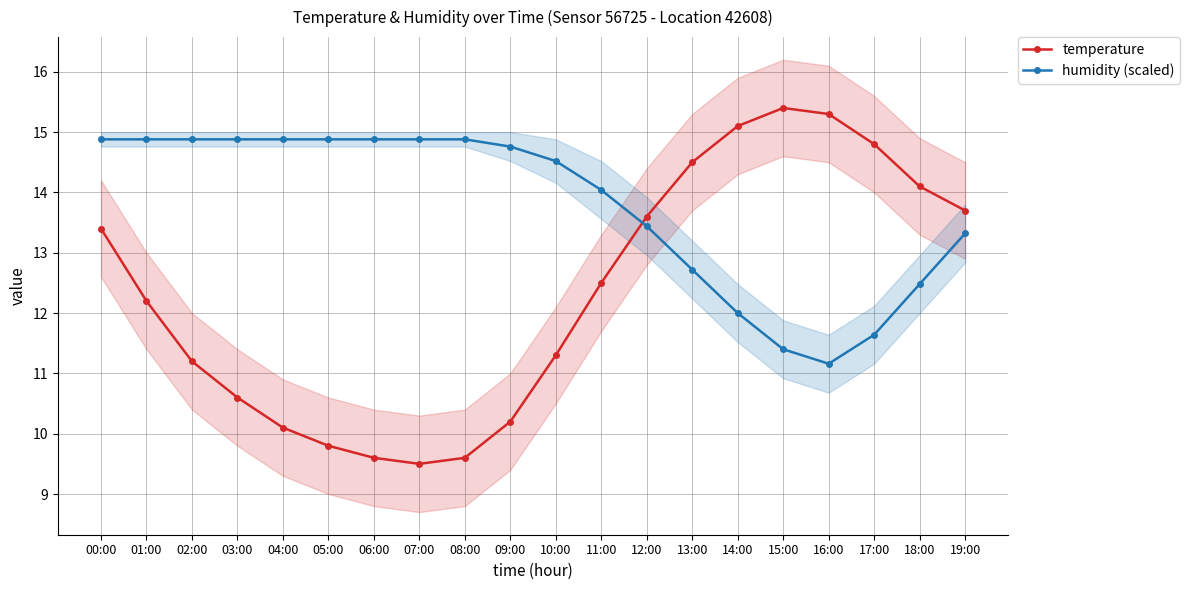

Between 04:00 and 12:00, which series saw the biggest shift?

temperature